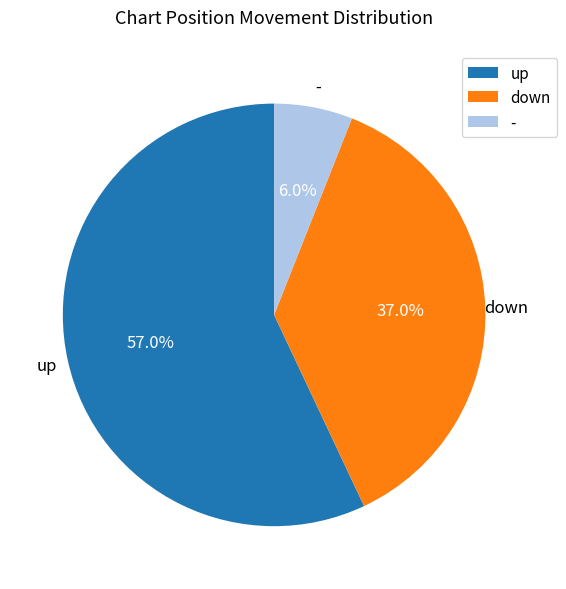

What percentage is the - slice, to the nearest percent?

6%